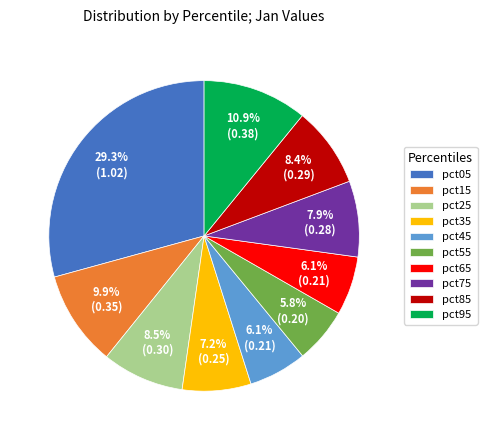

Does pct15 account for over 50% of the chart?

No